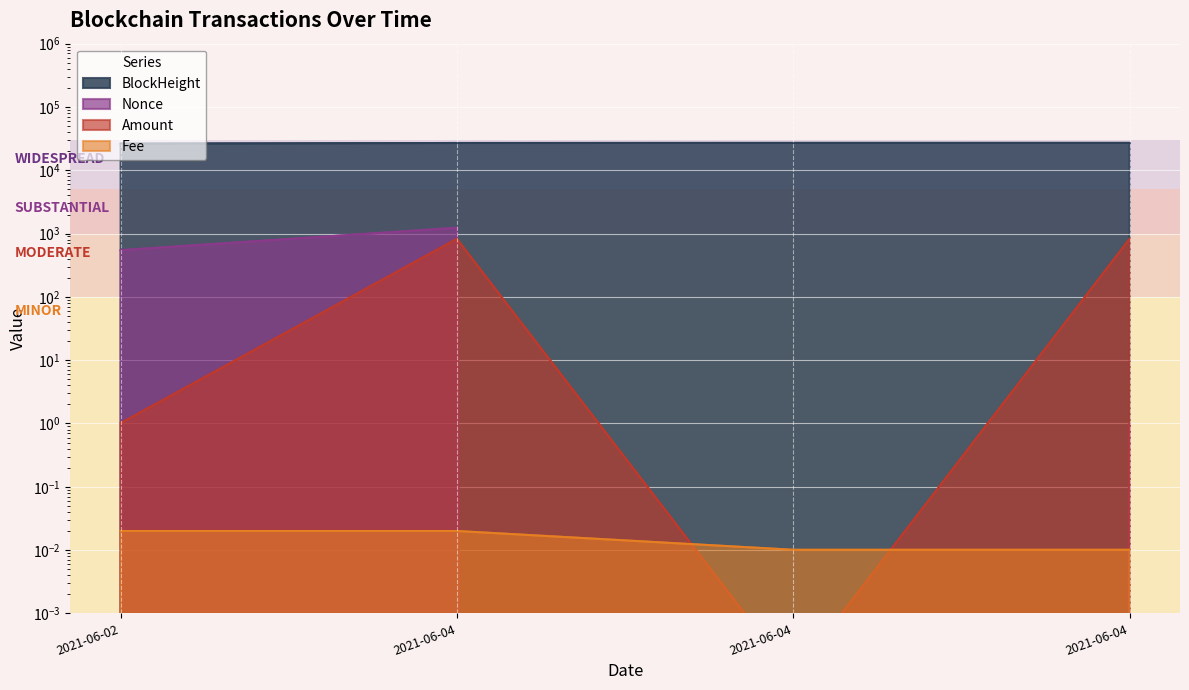

What is the total value across all series at 2021-06-04?

29020.2